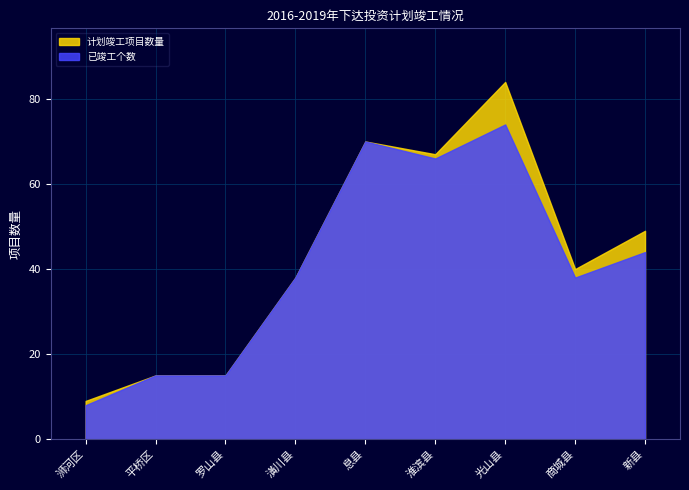

Reading right to left, extract all data points from this chart.

计划竣工项目数量: 新县=49	商城县=40	光山县=84	淮滨县=67	息县=70	潢川县=38	罗山县=15	平桥区=15	浉河区=9
已竣工个数: 新县=44	商城县=38	光山县=74	淮滨县=66	息县=70	潢川县=38	罗山县=15	平桥区=15	浉河区=8